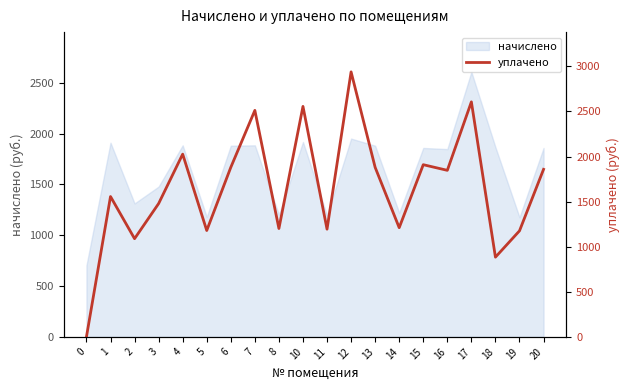

Which has a higher value, 7 or 3?

7